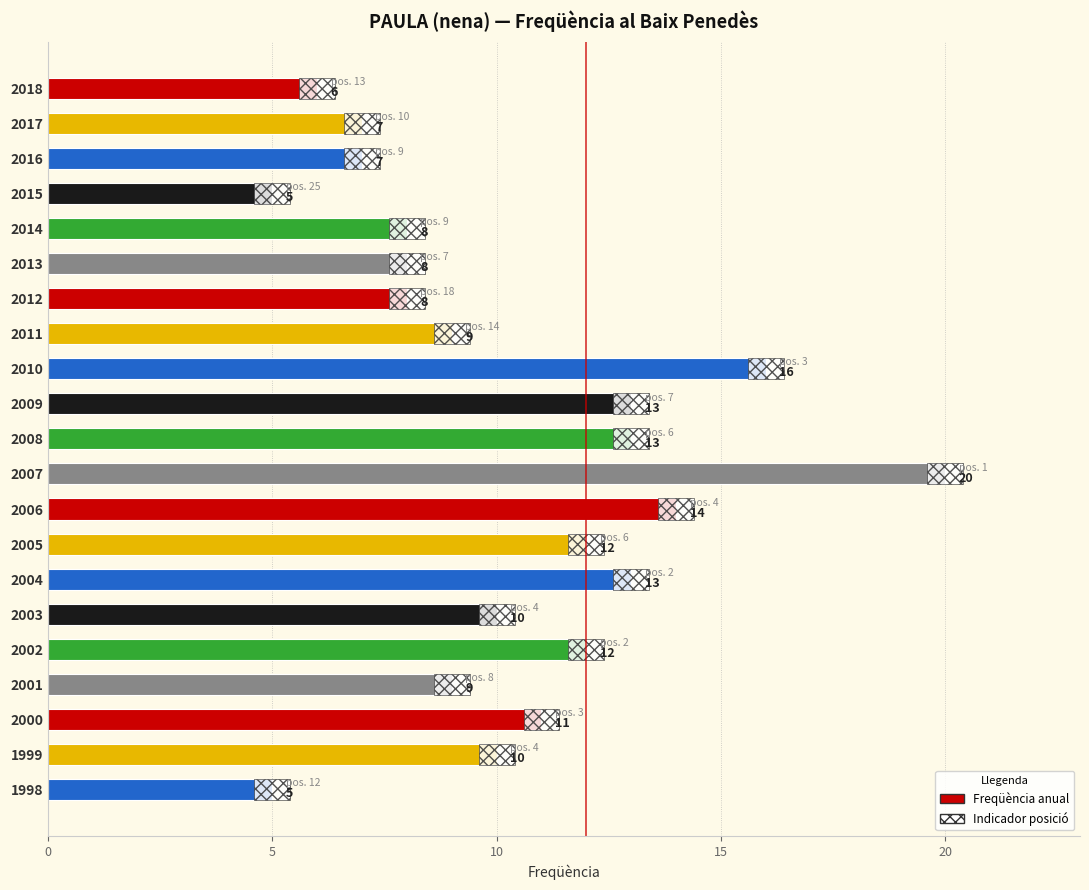

What is the sum of the values at 2006 and 2011?

23